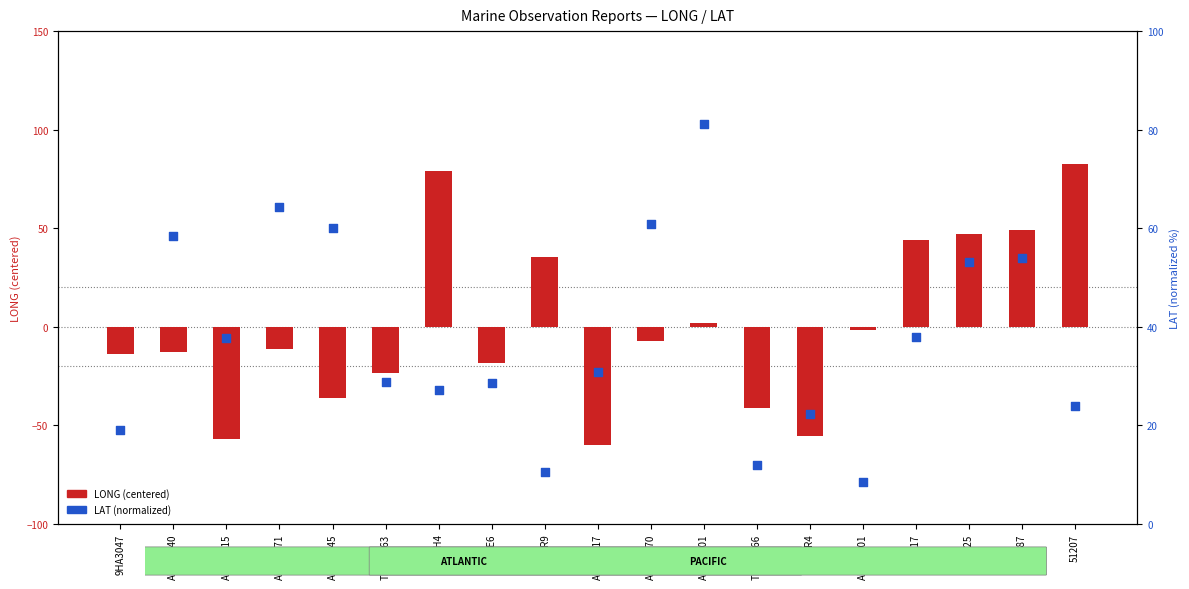

At how many categories does at least one series exceed 79?

2